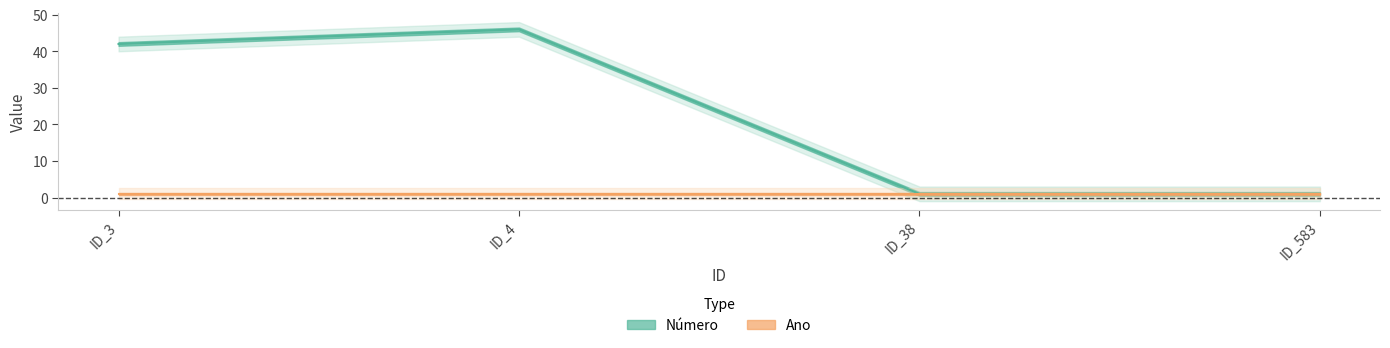

Reading left to right, extract all data points from this chart.

42	46	1	1